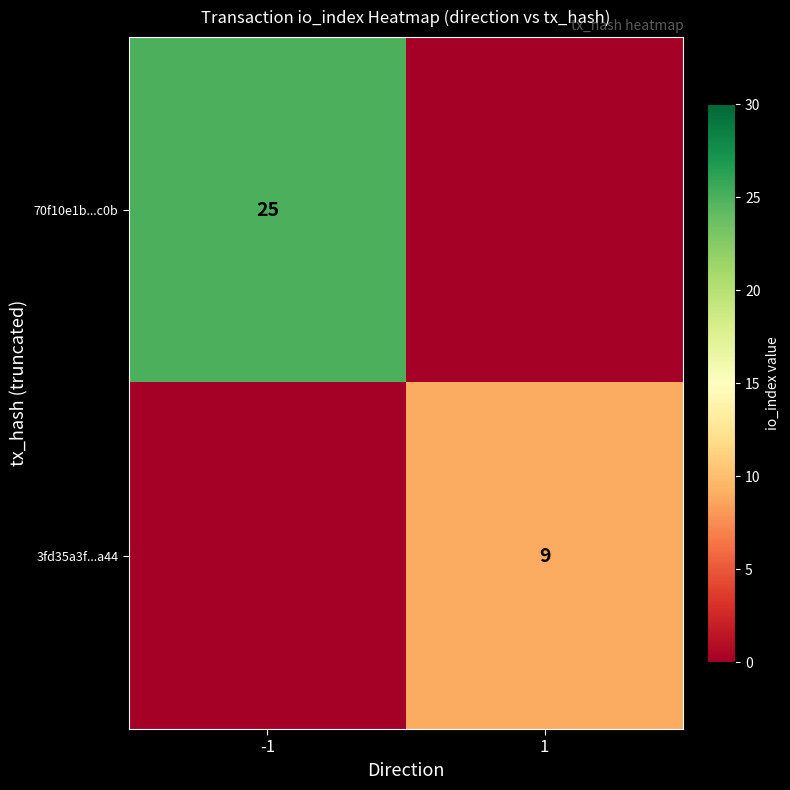

Is the value of 3fd35a3f...a44 at 1 greater than the value of 70f10e1b...c0b at -1?

No